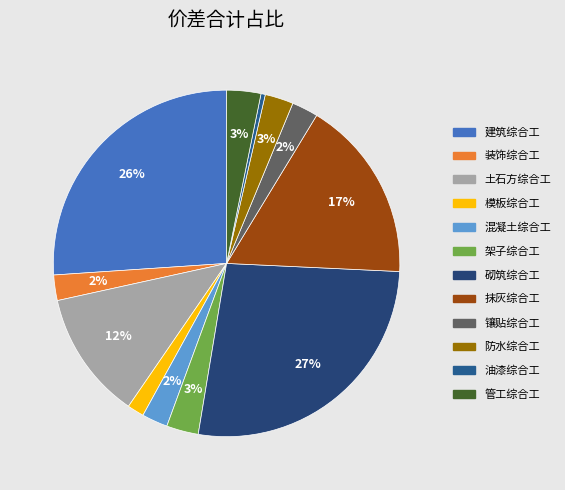

To the nearest percent, what is the average slice percentage?

8%